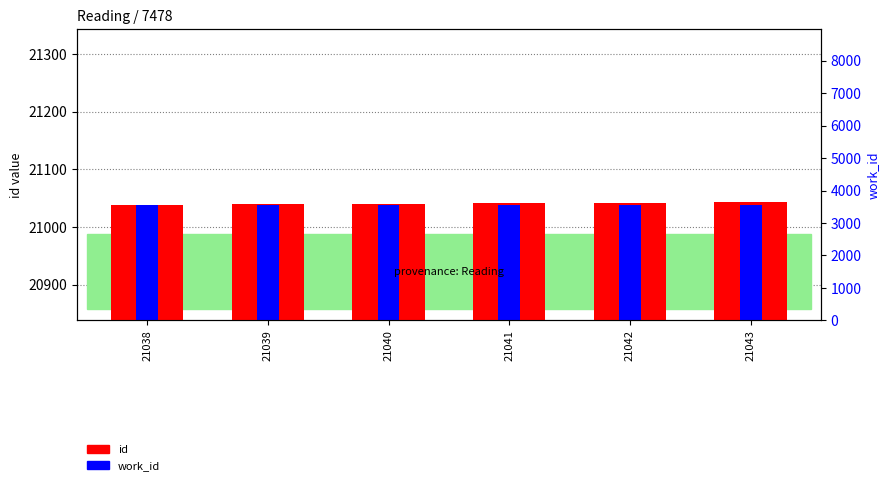

What is the value of the id bar at the 1st from the left?

21038.0